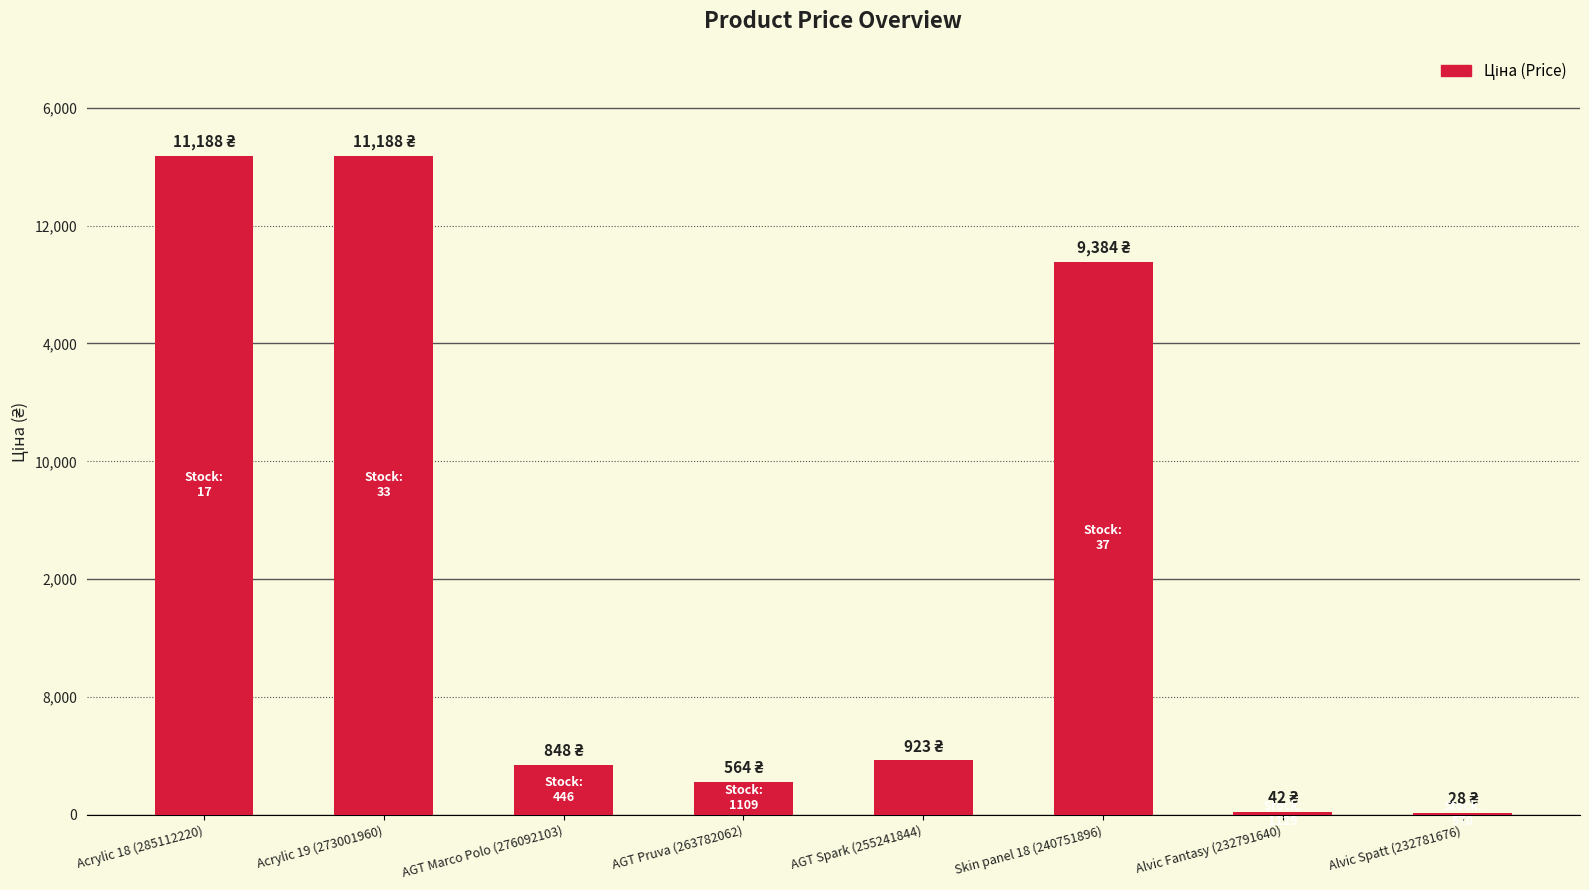

Reading right to left, what are all the values shown in this chart?

Alvic Spatt (232781676)=27.6	Alvic Fantasy (232791640)=42.4	Skin panel 18 (240751896)=9384.0	AGT Spark (255241844)=923.4	AGT Pruva (263782062)=564.0	AGT Marco Polo (276092103)=848.4	Acrylic 19 (273001960)=11188.2	Acrylic 18 (285112220)=11188.2